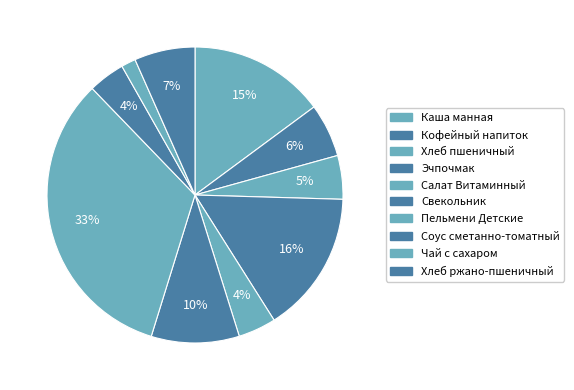

Is there any slice that represents more than half of the pie?

No